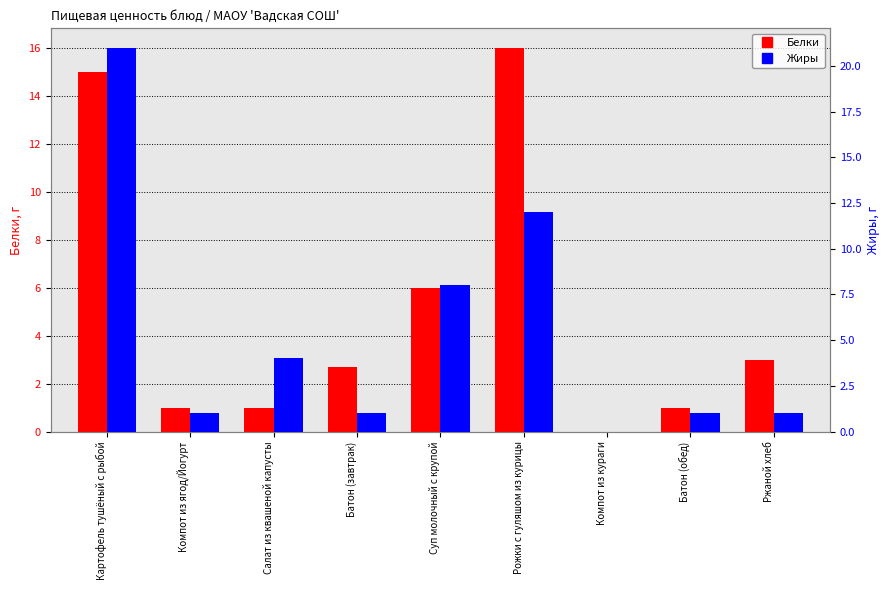

Reading left to right, list all the values displayed in this chart.

Белки: 15.0	1.0	1.0	2.7	6.0	16.0	0.0	1.0	3.0
Жиры: 21.0	1.0	4.0	1.0	8.0	12.0	0.0	1.0	1.0